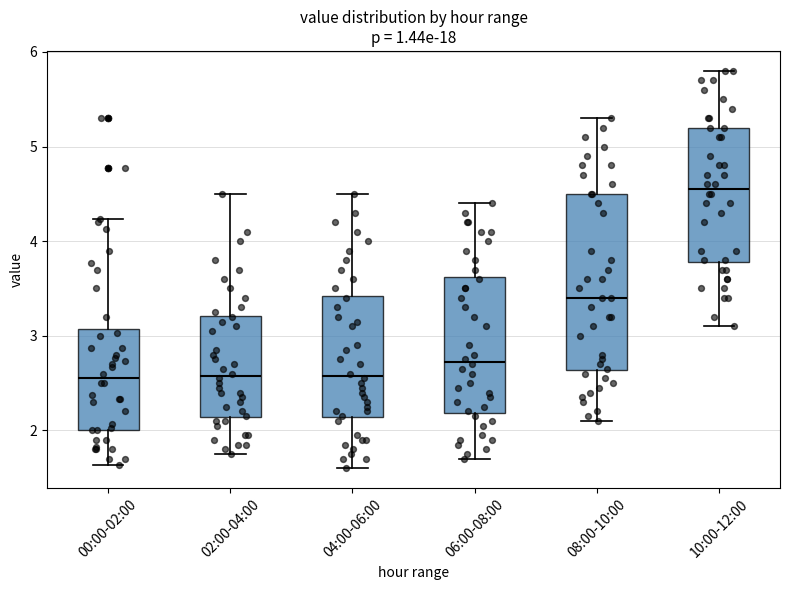

Which box is the tallest, from its lower edge to its upper edge?

08:00-10:00